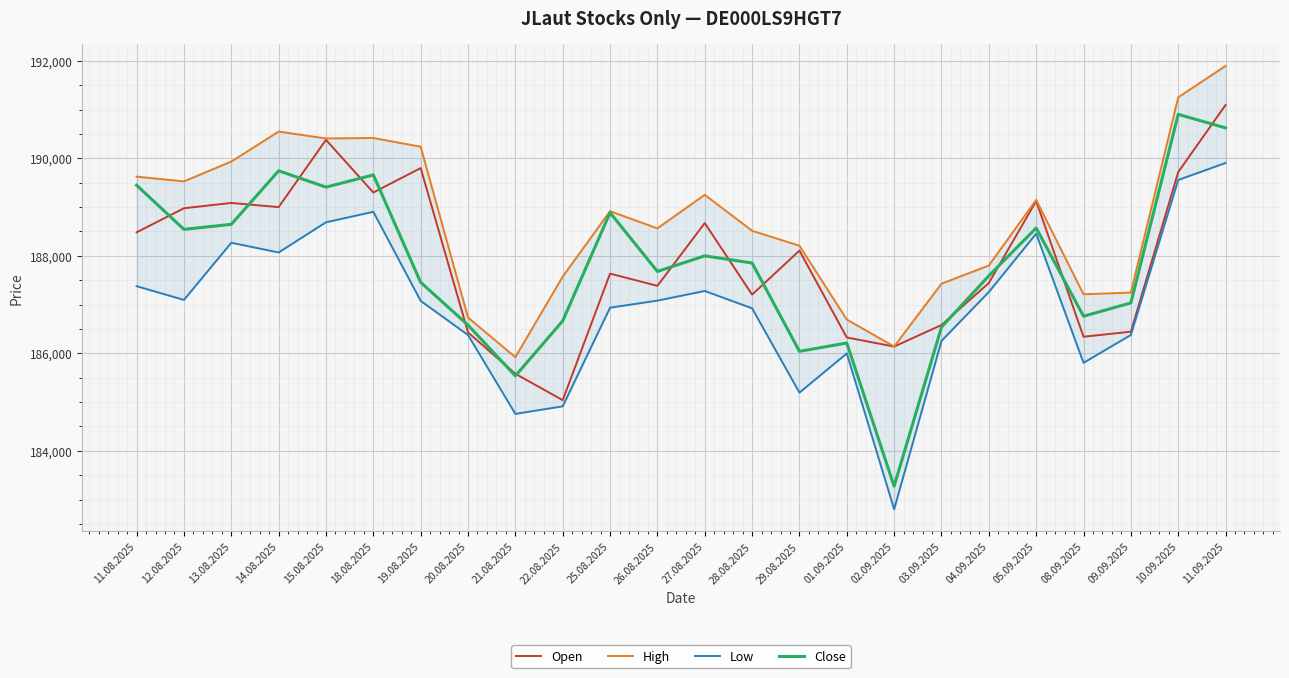

How many data points in High are above 188915?

11